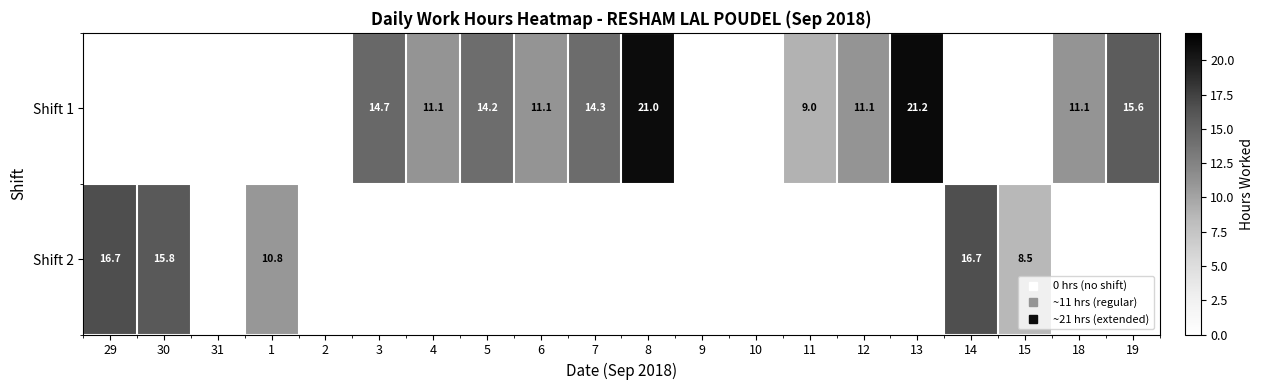

What is the average value of the Shift 2 series?

3.4